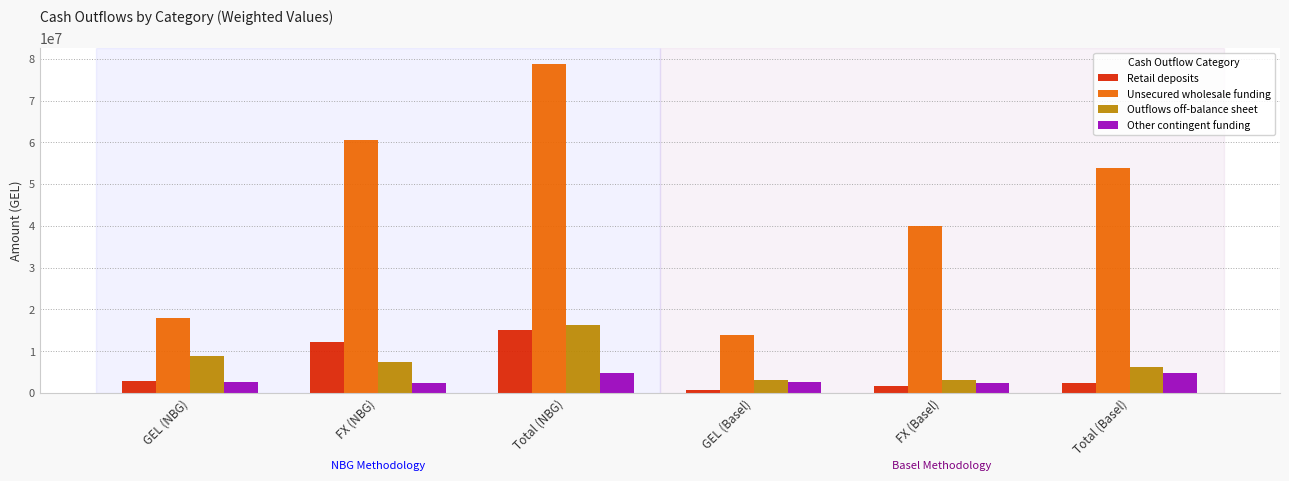

How many data points does each series have?

6